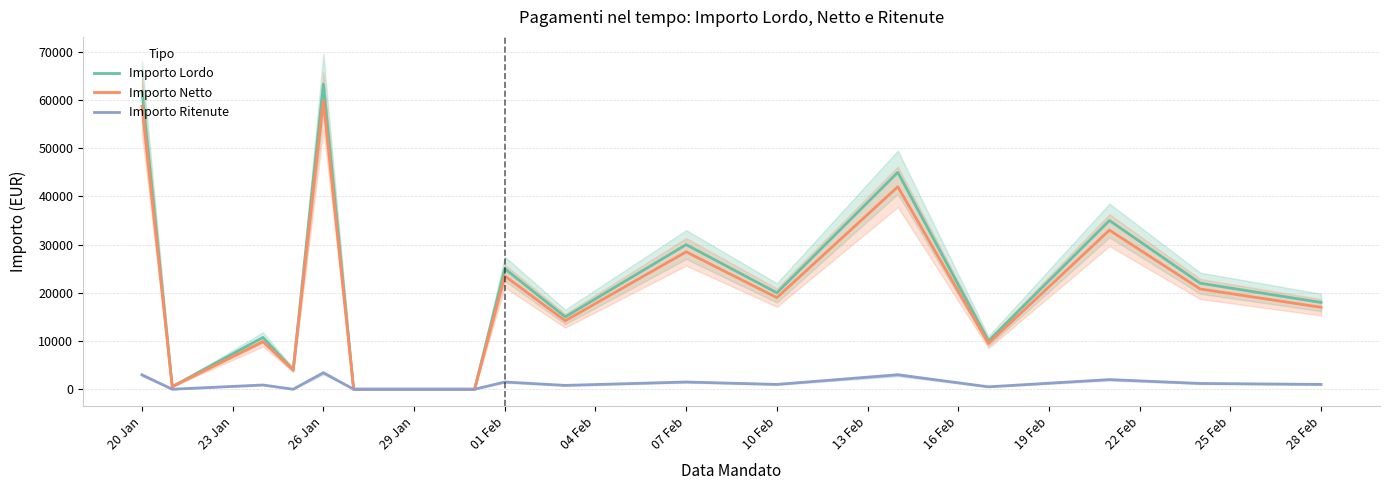

How many values in the Importo Netto series are below 17000?

8